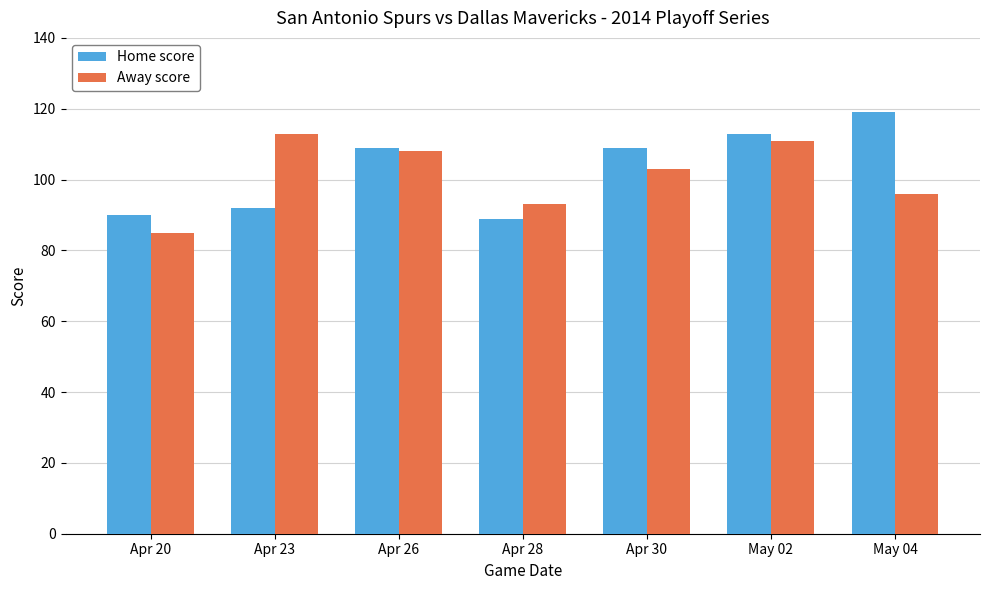

Reading left to right, transcribe all the data shown in this chart.

Home score: Apr 20=90	Apr 23=92	Apr 26=109	Apr 28=89	Apr 30=109	May 02=113	May 04=119
Away score: Apr 20=85	Apr 23=113	Apr 26=108	Apr 28=93	Apr 30=103	May 02=111	May 04=96